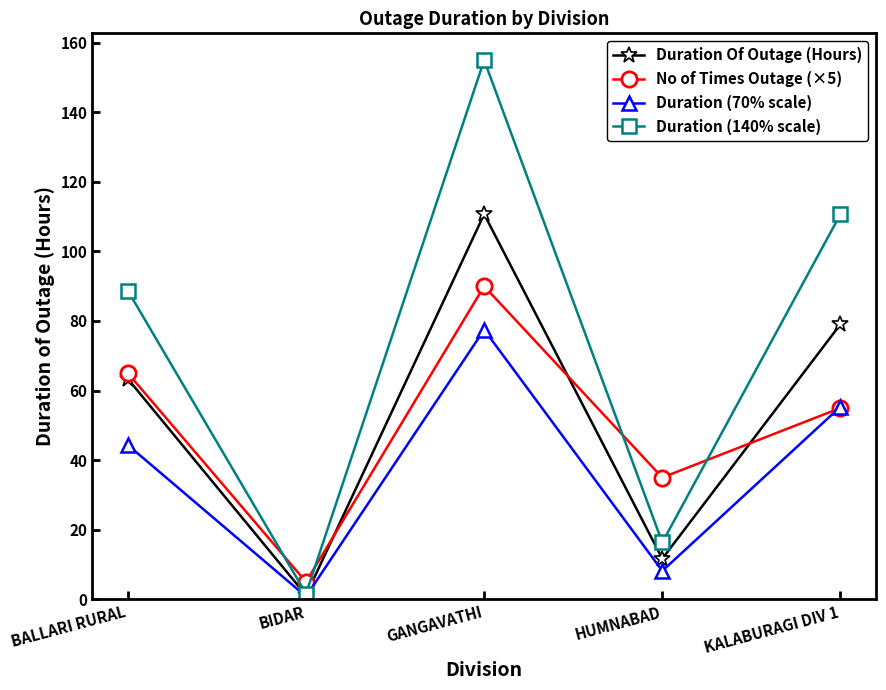

Reading left to right, transcribe all the data shown in this chart.

Duration Of Outage (Hours): 63.4	1.2	110.7	11.7	79.1
No of Times Outage (×5): 65.0	5.0	90.0	35.0	55.0
Duration (70% scale): 44.3	0.8	77.5	8.2	55.3
Duration (140% scale): 88.7	1.6	155.0	16.3	110.7